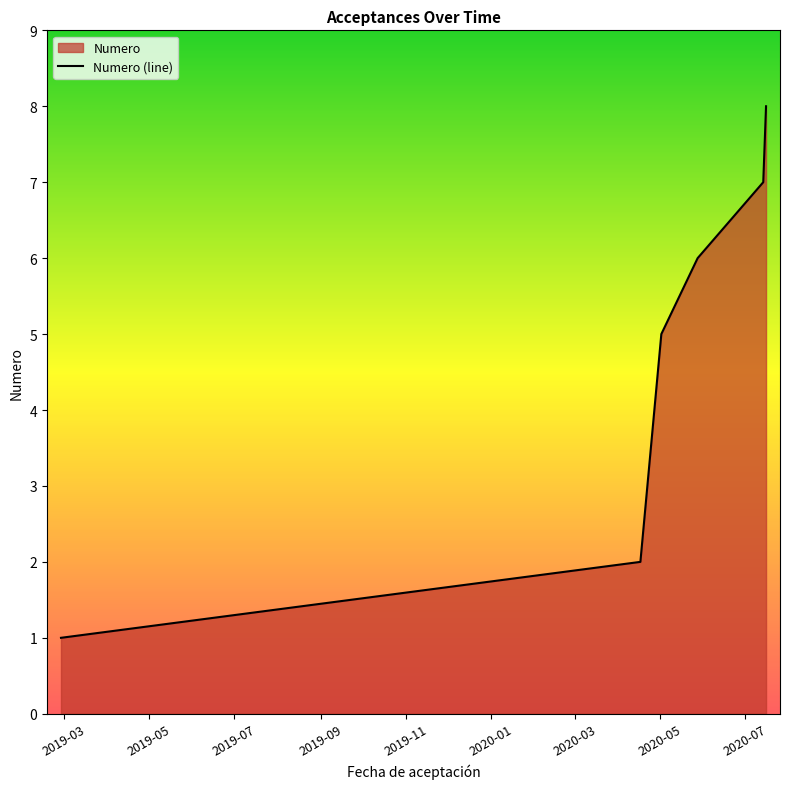

The value at 2019-02-27 is 1. True or false?

True